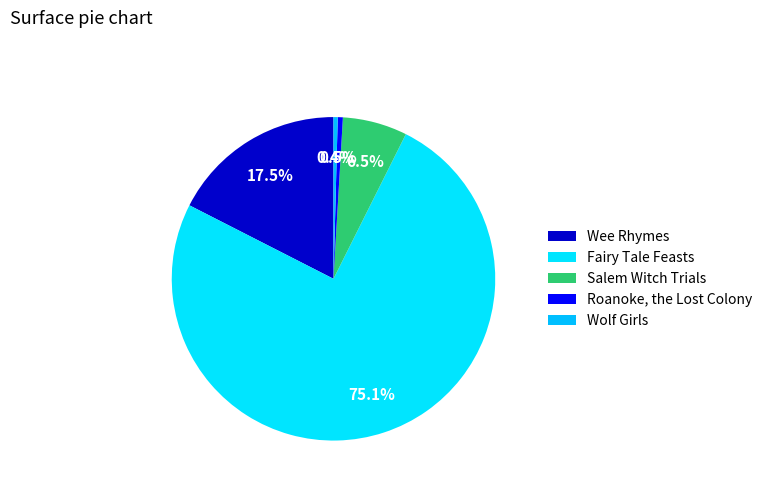

To the nearest percent, what is the difference between the largest and smallest slice percentages?

75%